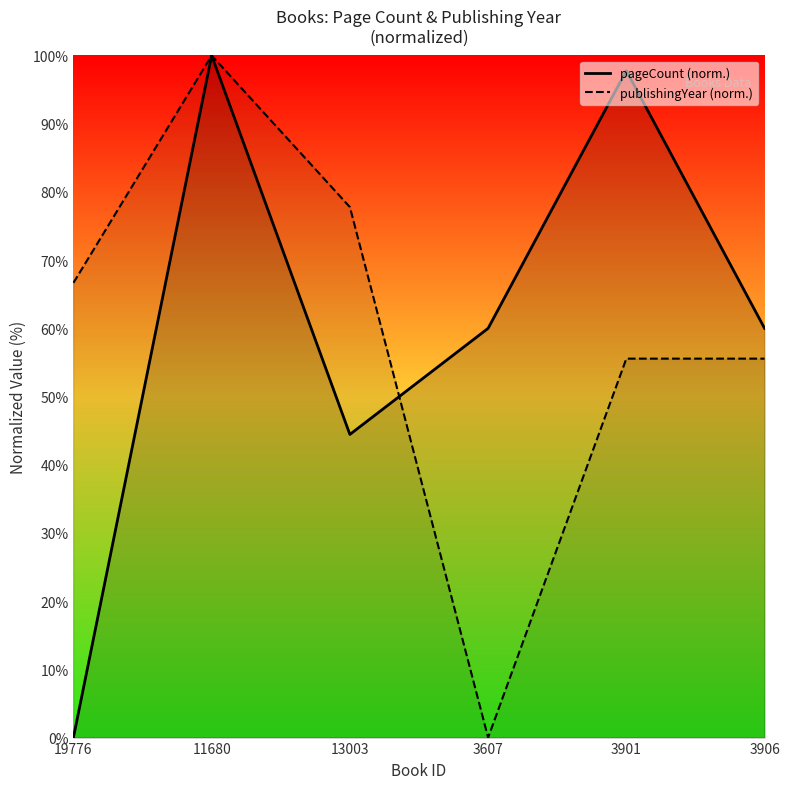

How many values in publishingYear are above zero?

5